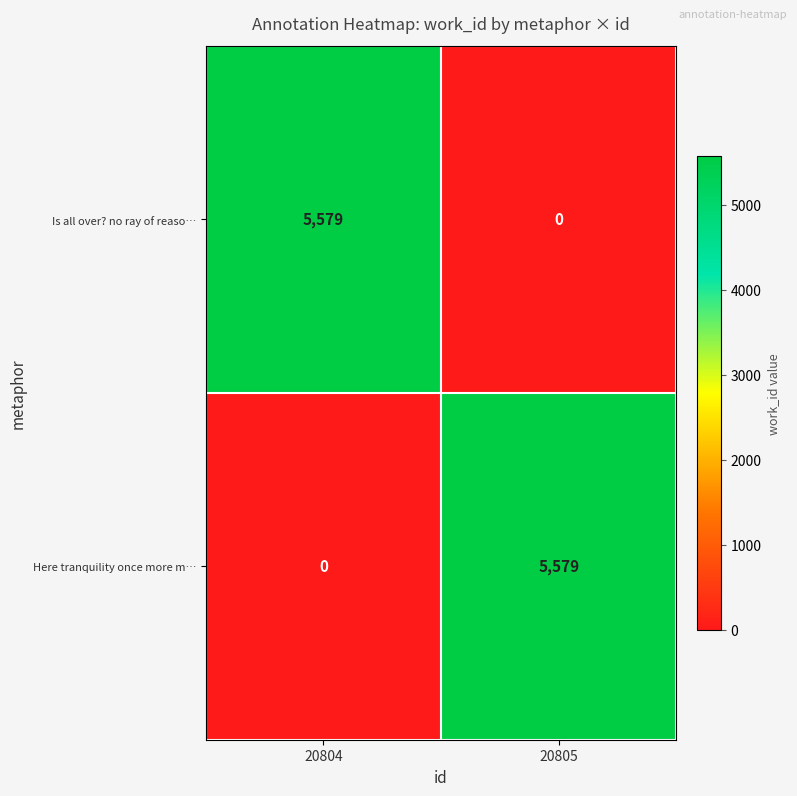

What is the total value across all series at 20805?

5579